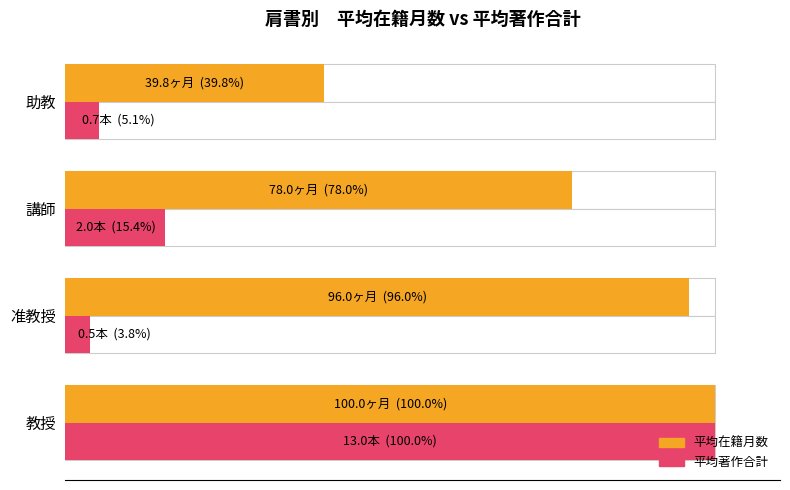

Reading left to right, what are all the values shown in this chart?

平均在籍月数: 100.0	96.0	78.0	39.8
平均著作合計: 100.0	3.8	15.4	5.1